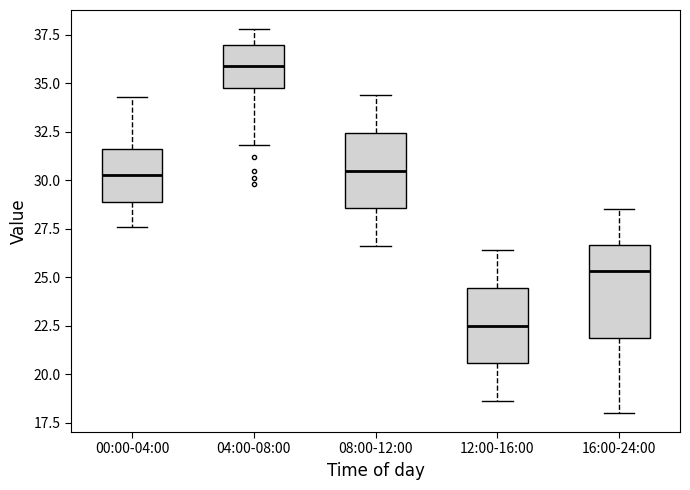

Reading left to right, transcribe this box plot: for each box, give where its median line is, the range the box spans, and where its two whiskers end, as read against the y-axis. The values are not printed on the chart, so give them approximately, as read against the axis.

00:00-04:00: median 30.5, box 29.0 to 31.5, whiskers 27.5 to 34.5
04:00-08:00: median 36.0, box 35.0 to 37.0, whiskers 32.0 to 38.0
08:00-12:00: median 30.5, box 28.5 to 32.5, whiskers 26.5 to 34.5
12:00-16:00: median 22.5, box 20.5 to 24.5, whiskers 18.5 to 26.5
16:00-24:00: median 25.5, box 22.0 to 26.5, whiskers 18.0 to 28.5